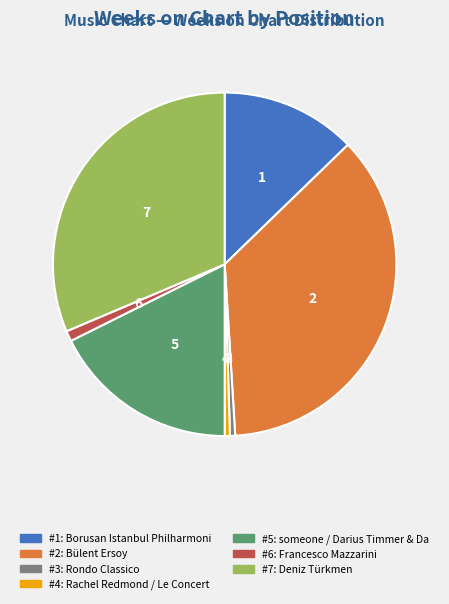

Does any single category account for the majority?

No